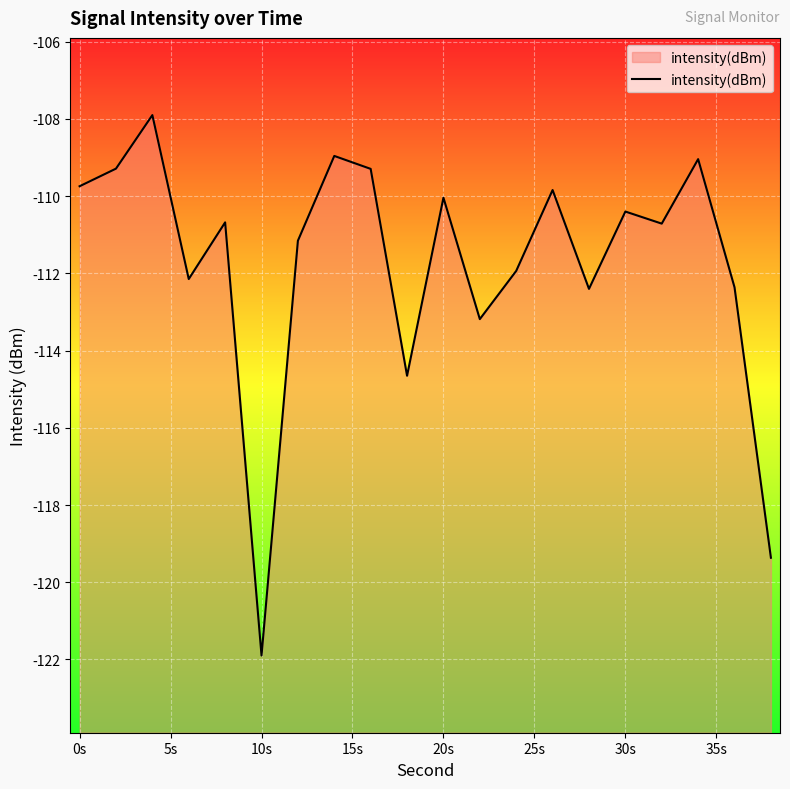

What is the value of the 2nd point from the left?

-109.3